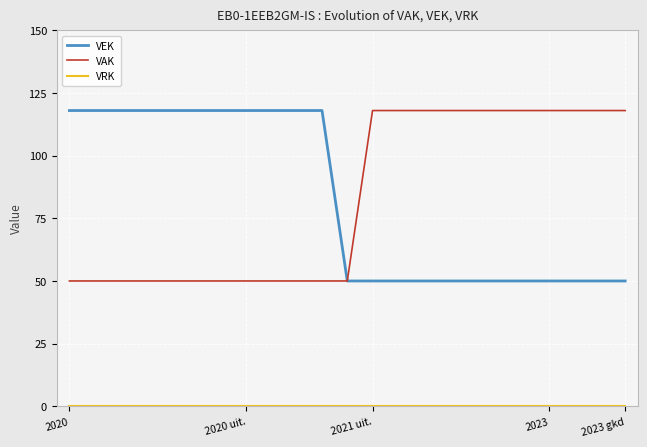

What is the maximum value for VEK?

118